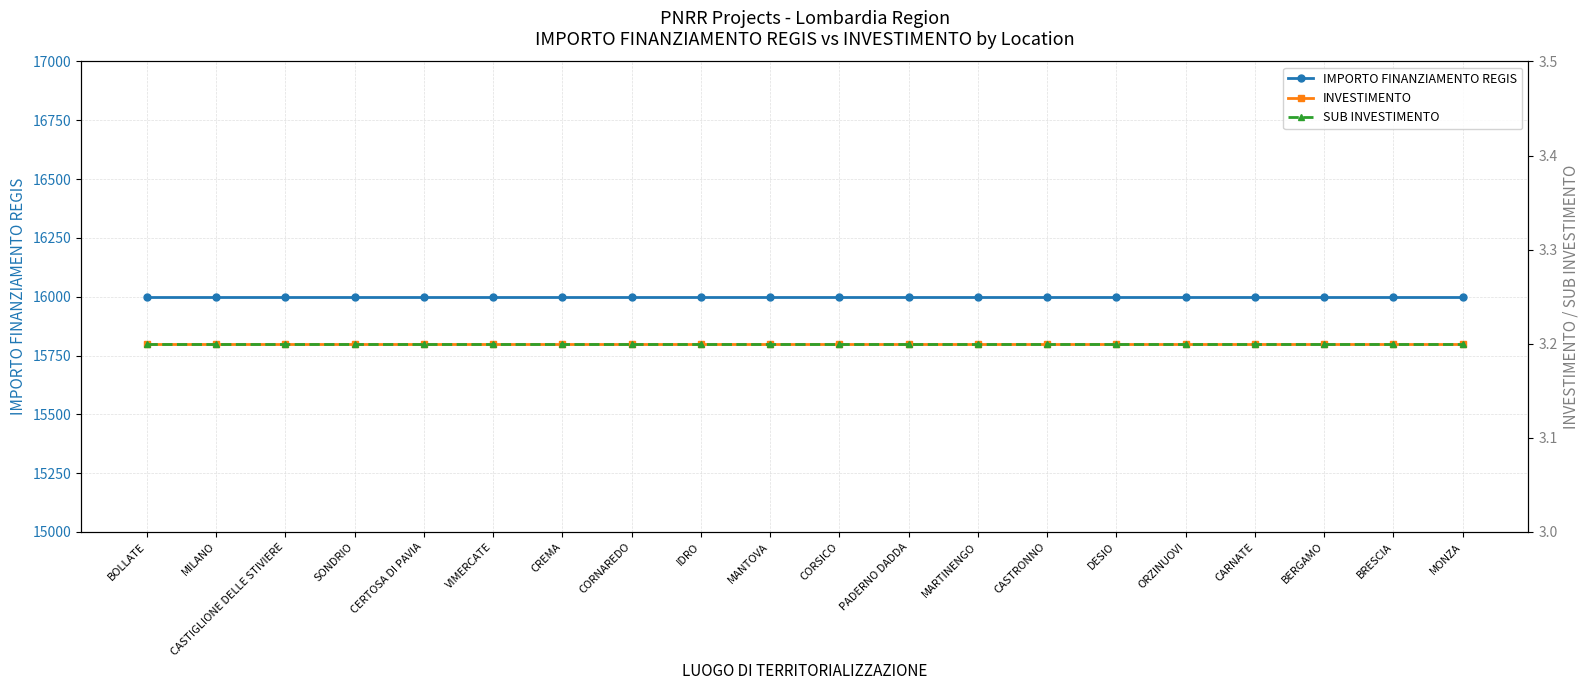

Reading right to left, list all the values displayed in this chart.

IMPORTO FINANZIAMENTO REGIS: 16000.0	16000.0	16000.0	16000.0	16000.0	16000.0	16000.0	16000.0	16000.0	16000.0	16000.0	16000.0	16000.0	16000.0	16000.0	16000.0	16000.0	16000.0	16000.0	16000.0
INVESTIMENTO: 3.2	3.2	3.2	3.2	3.2	3.2	3.2	3.2	3.2	3.2	3.2	3.2	3.2	3.2	3.2	3.2	3.2	3.2	3.2	3.2
SUB INVESTIMENTO: 3.2	3.2	3.2	3.2	3.2	3.2	3.2	3.2	3.2	3.2	3.2	3.2	3.2	3.2	3.2	3.2	3.2	3.2	3.2	3.2